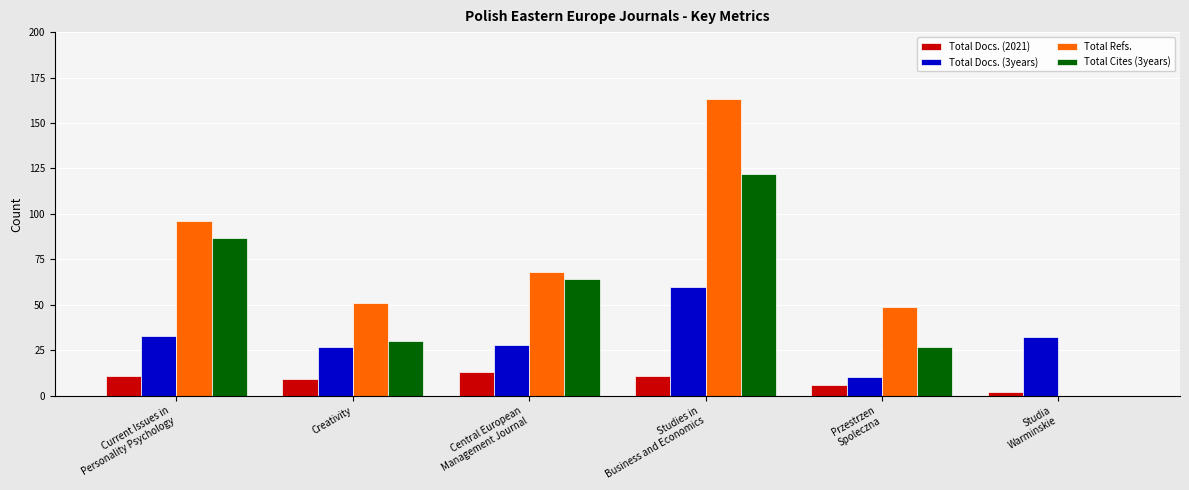

The Total Docs. (3years) series shows 60 at Studies in
Business and Economics. True or false?

True